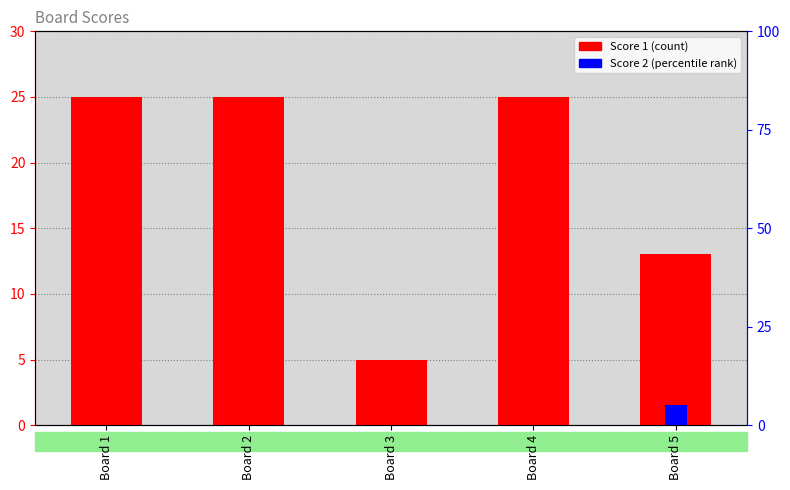

What is the maximum value for Score 1?

25